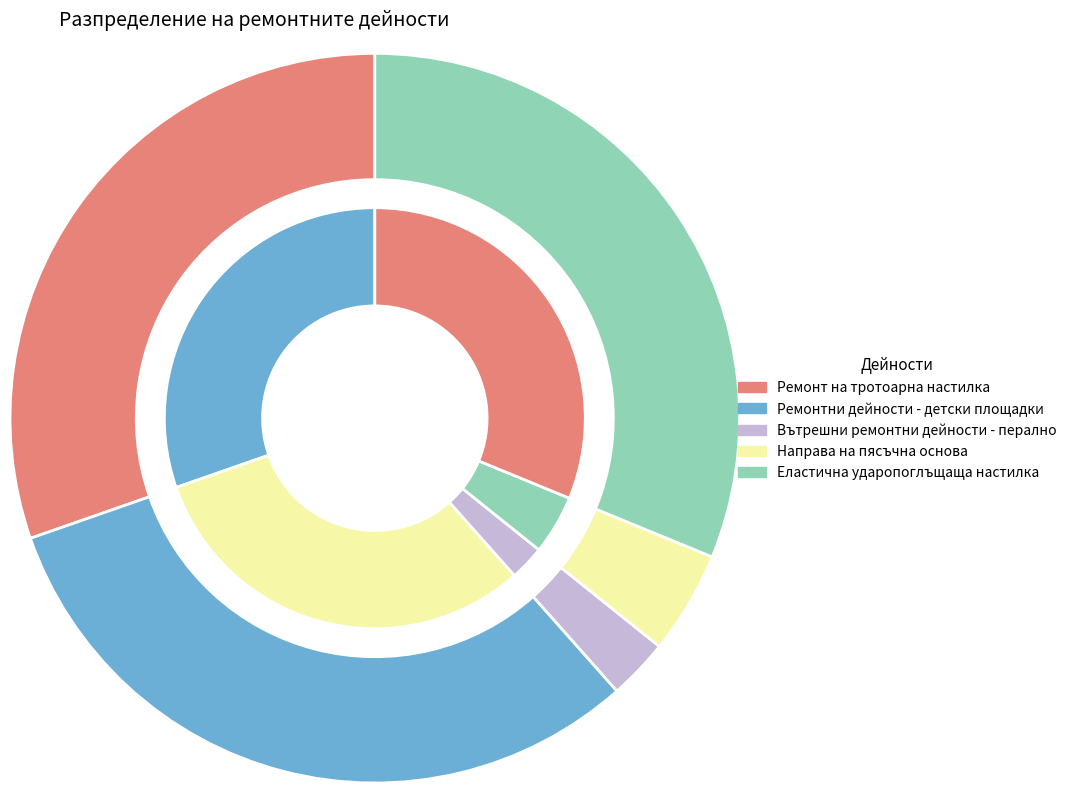

Does Ремонтни дейности - детски площадки represent more than half of the total?

No